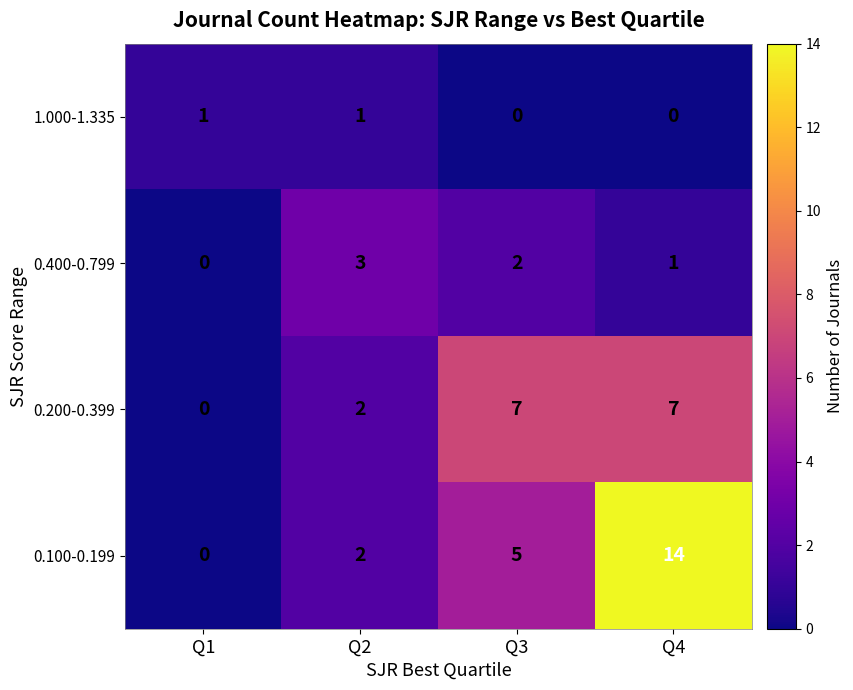

At which category does the chart reach its peak across all series?

Q4